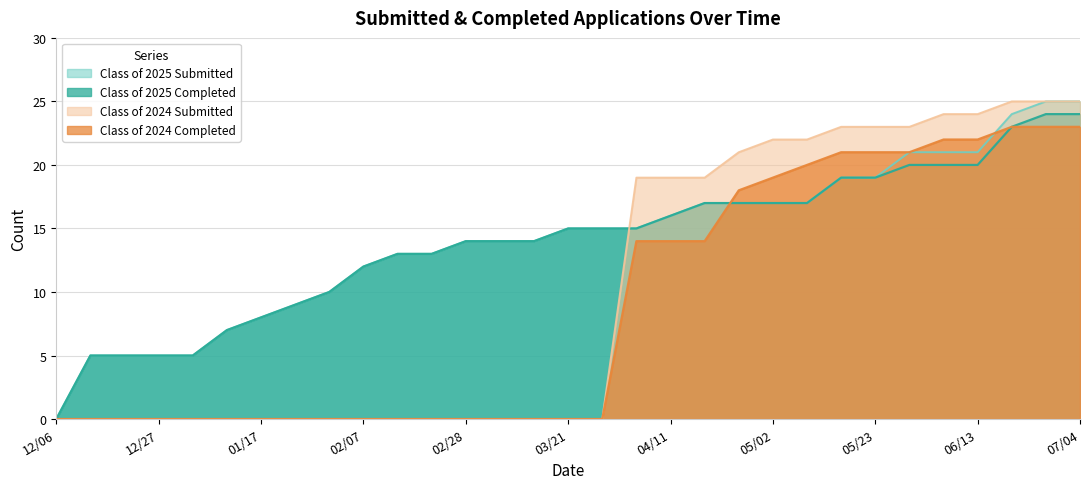

How many lines are shown in the chart?

4